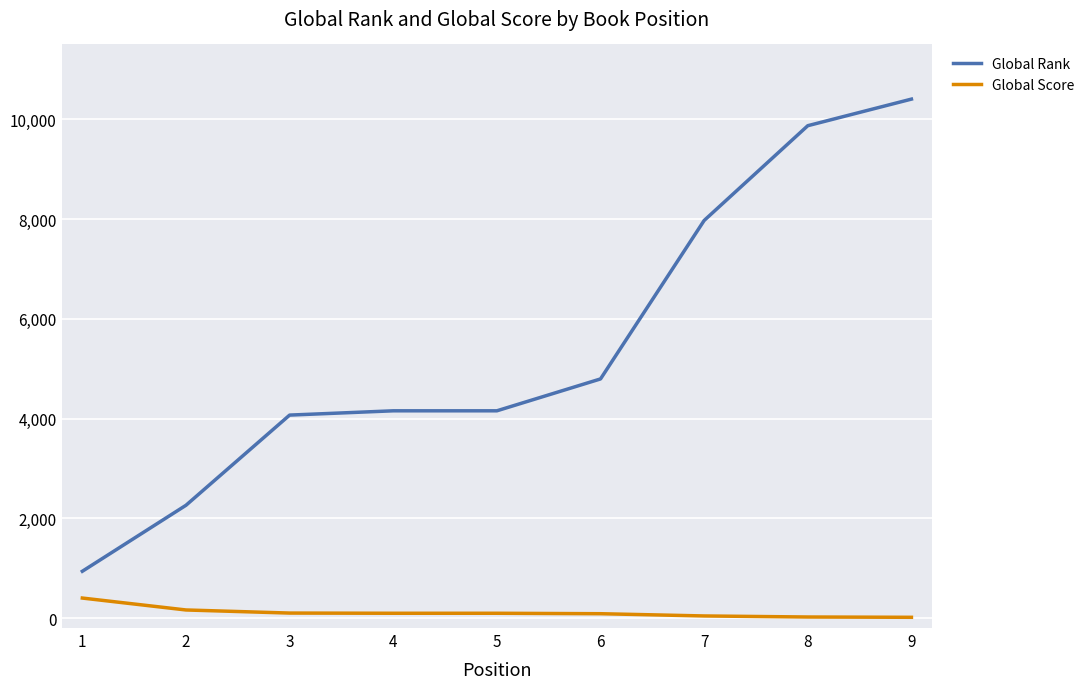

What is the difference between the maximum and minimum values in the Global Rank series?

9466